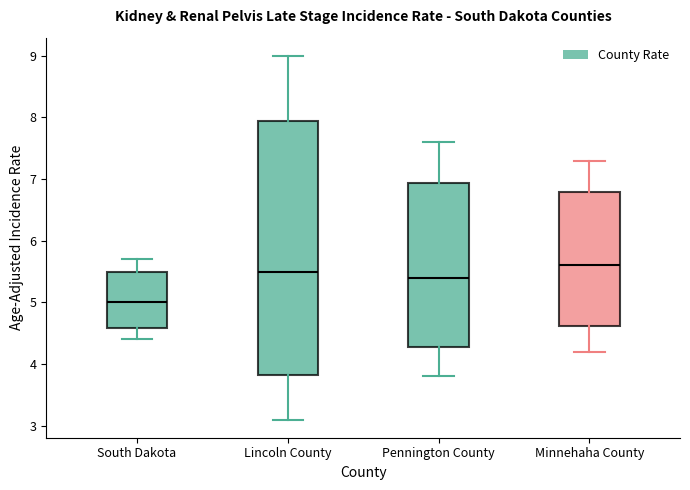

Where is the lower edge of the box for South Dakota on the y-axis? The values are not printed on the chart, so give them approximately, as read against the axis.

4.6